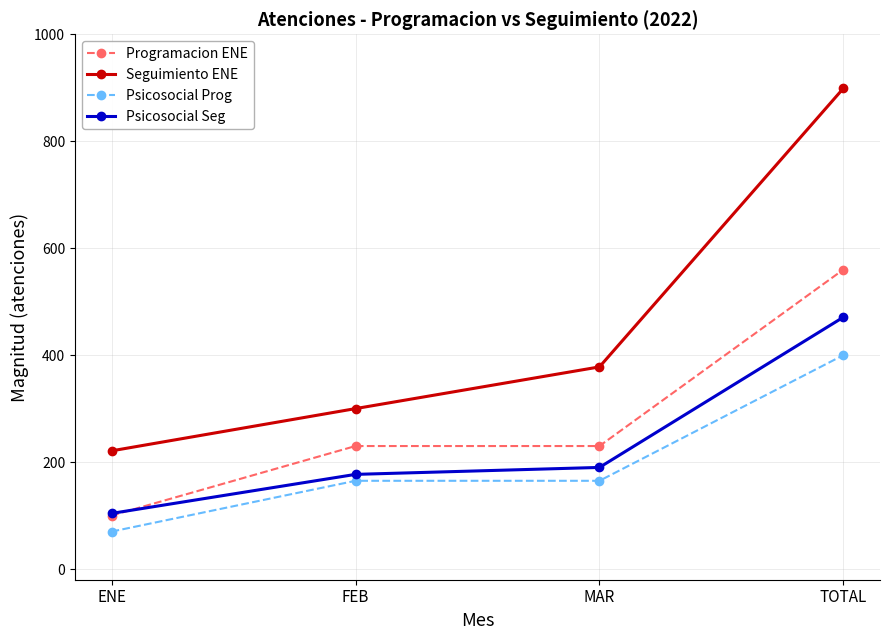

At which category is the sum across all series the highest?

TOTAL